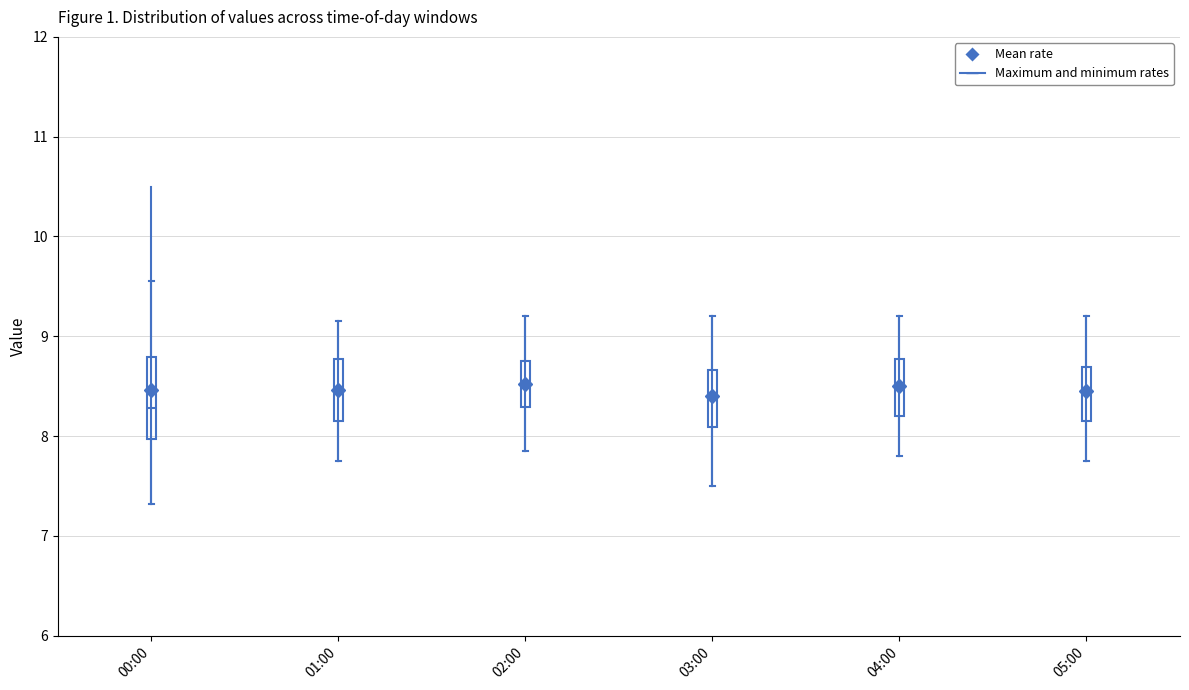

Which box is the tallest, from its lower edge to its upper edge?

00:00